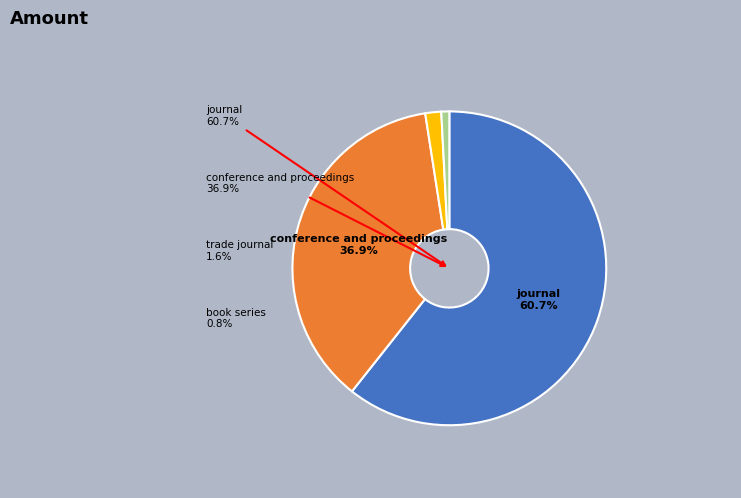

Which slice represents more than half of the pie?

journal